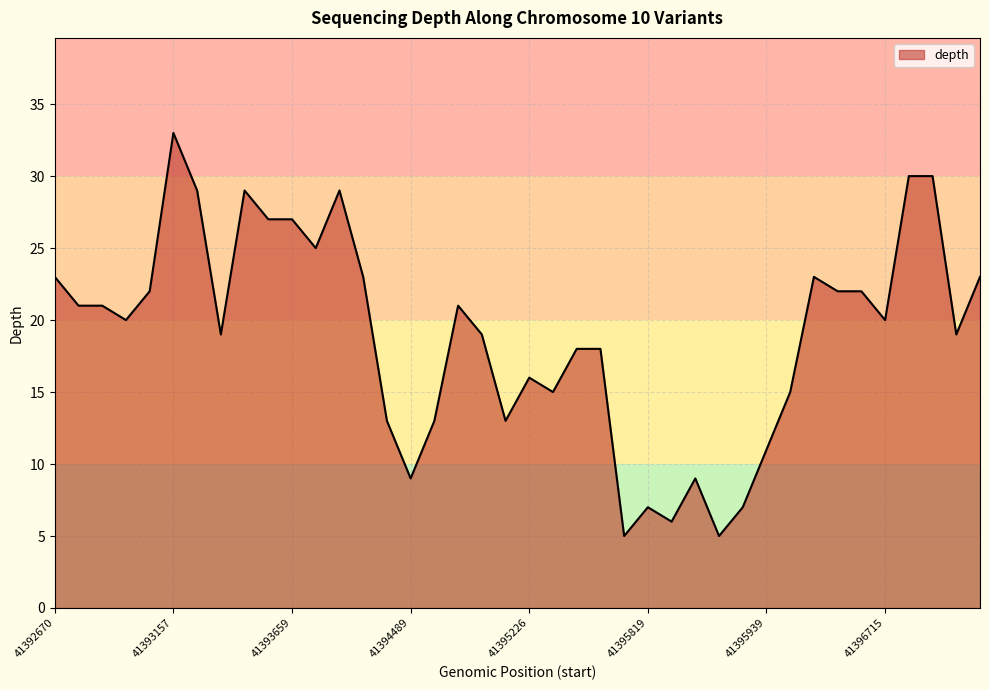

Reading left to right, list all the values displayed in this chart.

23	21	21	20	22	33	29	19	29	27	27	25	29	23	13	9	13	21	19	13	16	15	18	18	5	7	6	9	5	7	11	15	23	22	22	20	30	30	19	23